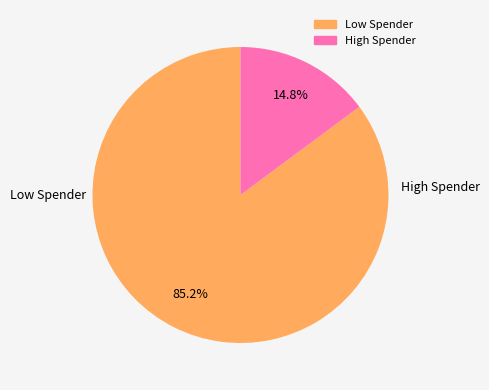

Is there any slice that represents more than half of the pie?

Yes